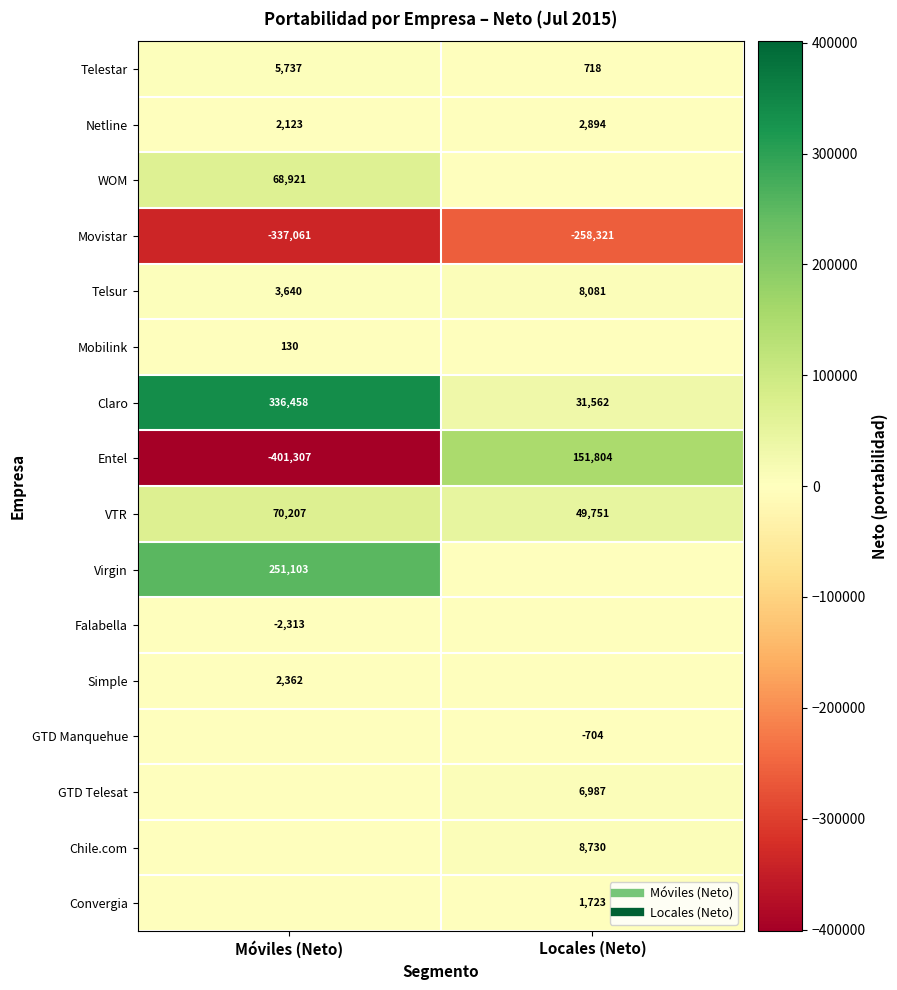

How many data points in Falabella are less than 0?

1